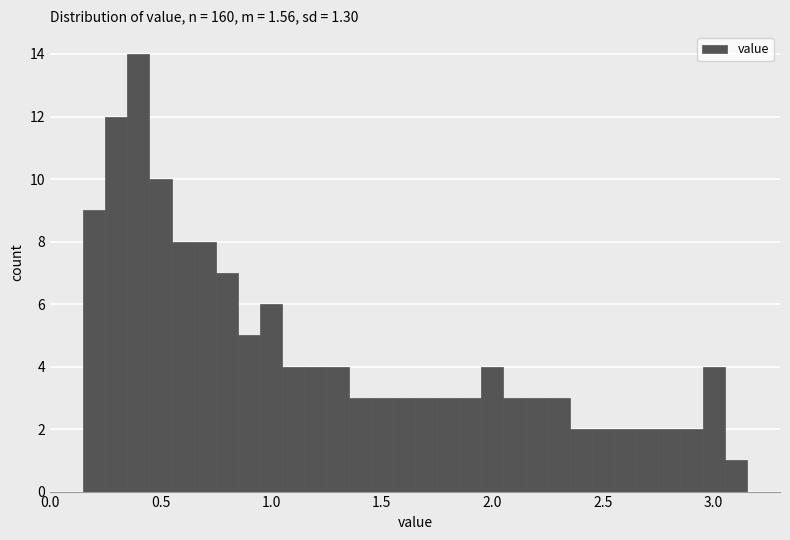

Read against the x-axis, roughly where is the centre of the tallest bar?

0.40